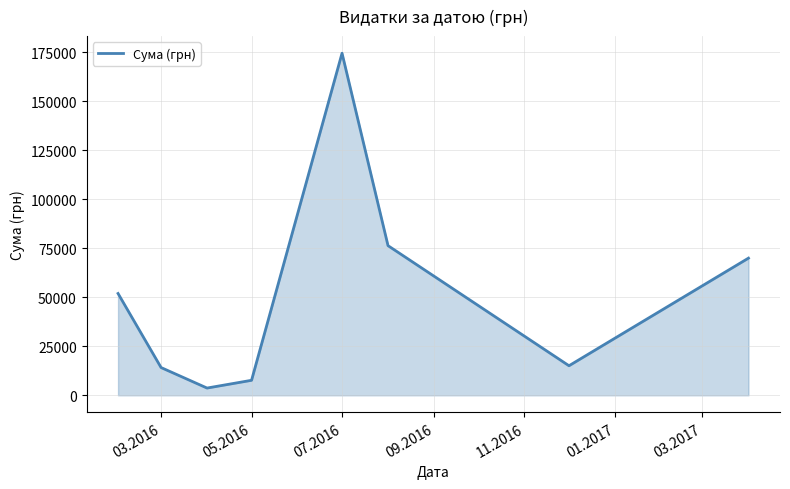

True or false: the data has more than 1 interior local peaks.

False